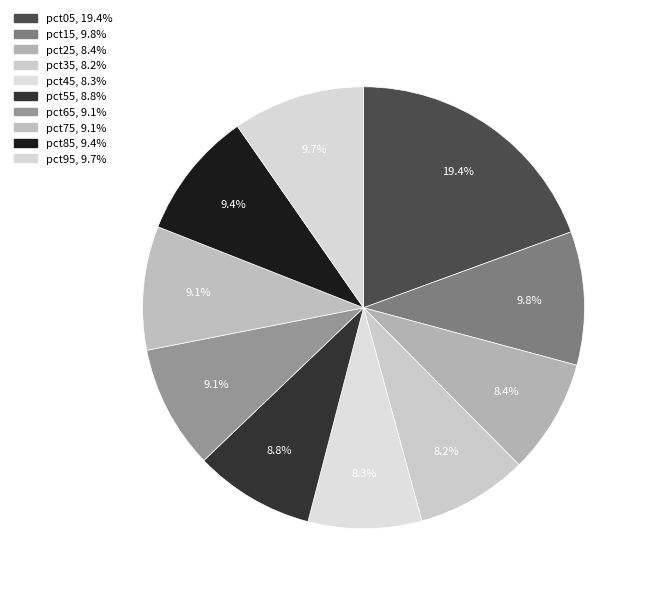

How many slices are in this pie chart?

10